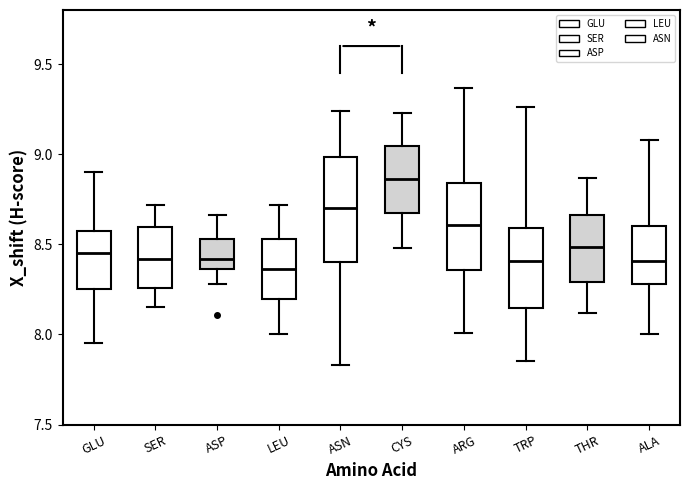

Reading left to right, transcribe this box plot: for each box, give where its median line is, the range the box spans, and where its two whiskers end, as read against the y-axis. The values are not printed on the chart, so give them approximately, as read against the axis.

GLU: median 8.45, box 8.25 to 8.55, whiskers 7.95 to 8.90
SER: median 8.40, box 8.25 to 8.60, whiskers 8.15 to 8.70
ASP: median 8.40, box 8.35 to 8.55, whiskers 8.30 to 8.65
LEU: median 8.35, box 8.20 to 8.55, whiskers 8.00 to 8.70
ASN: median 8.70, box 8.40 to 9.00, whiskers 7.85 to 9.25
CYS: median 8.85, box 8.65 to 9.05, whiskers 8.50 to 9.25
ARG: median 8.60, box 8.35 to 8.85, whiskers 8.00 to 9.35
TRP: median 8.40, box 8.15 to 8.60, whiskers 7.85 to 9.25
THR: median 8.50, box 8.30 to 8.65, whiskers 8.10 to 8.85
ALA: median 8.40, box 8.30 to 8.60, whiskers 8.00 to 9.10